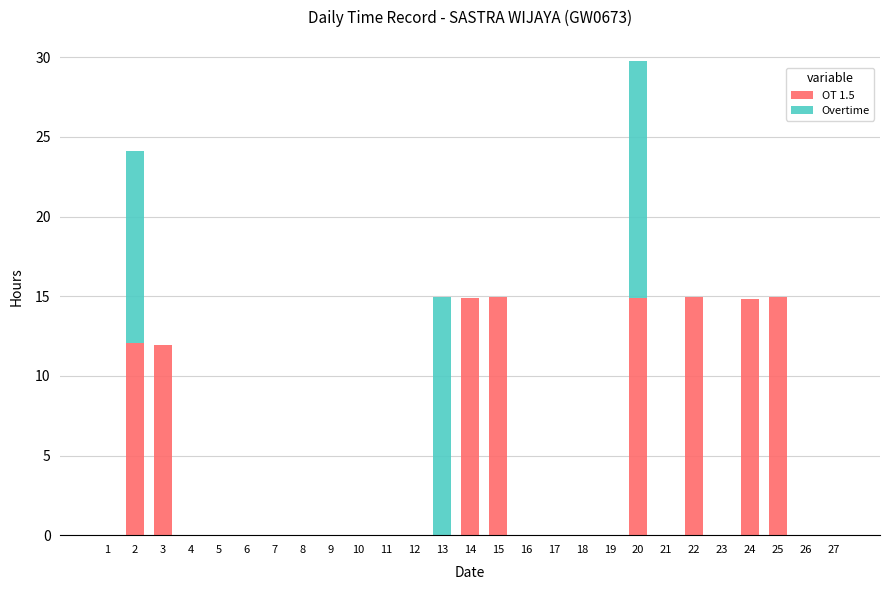

What is the sum of all OT 1.5 values?

113.5